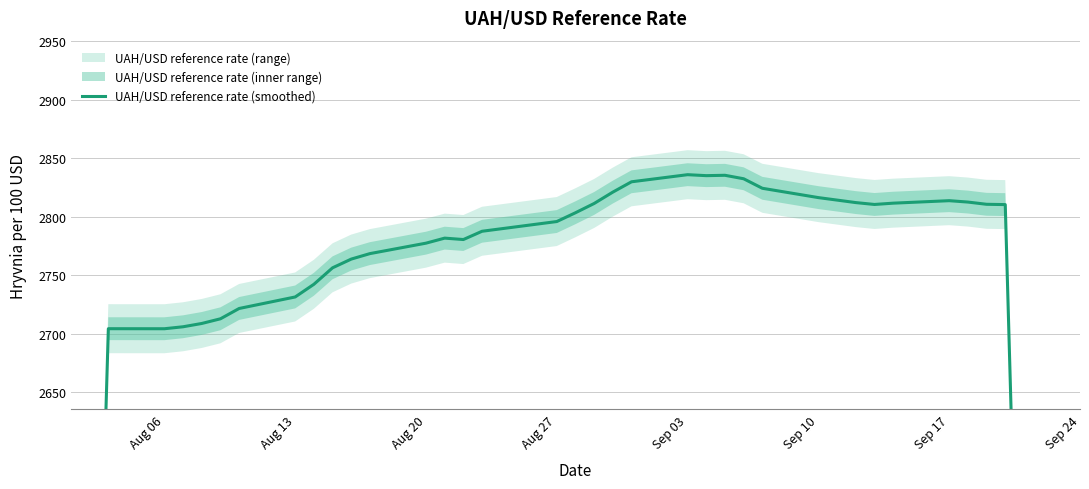

How many interior local peaks (higher than both neighbors) does the data have?

5